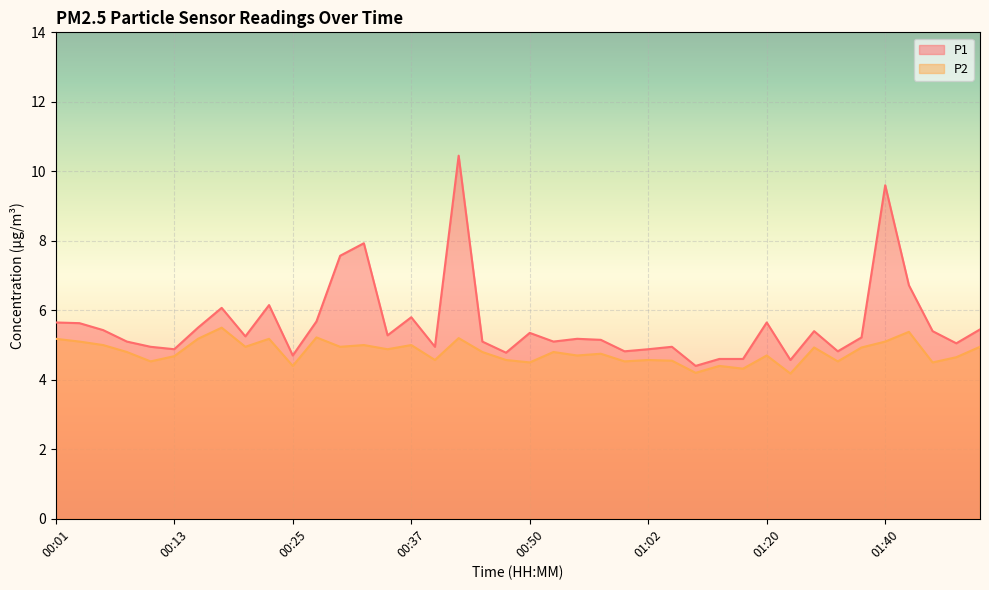

Is it true that P1 equals 5.0 at 00:11?

True